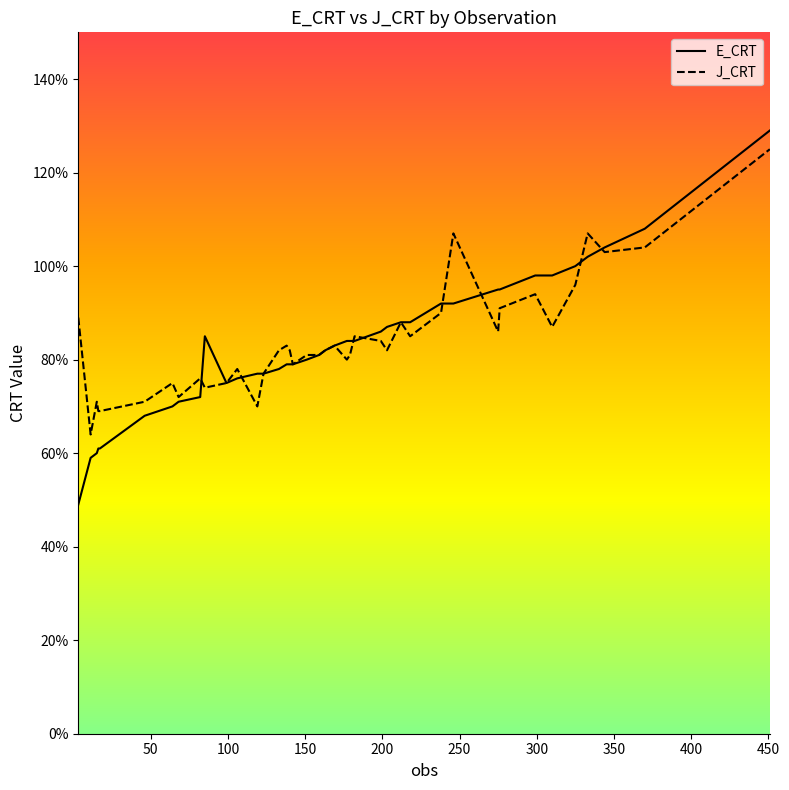

What are all the series names shown in the legend?

E_CRT, J_CRT